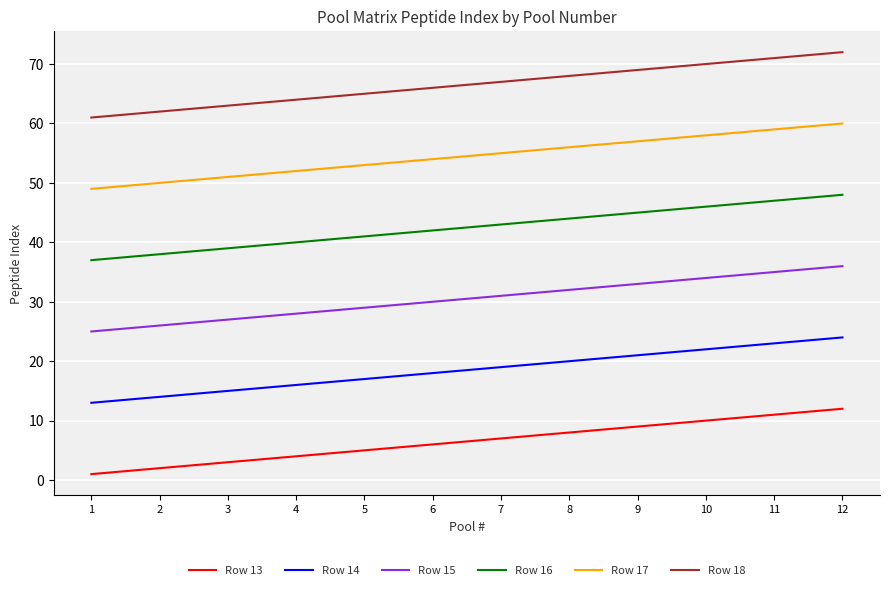

How many values in the Row 13 series are below 7?

6